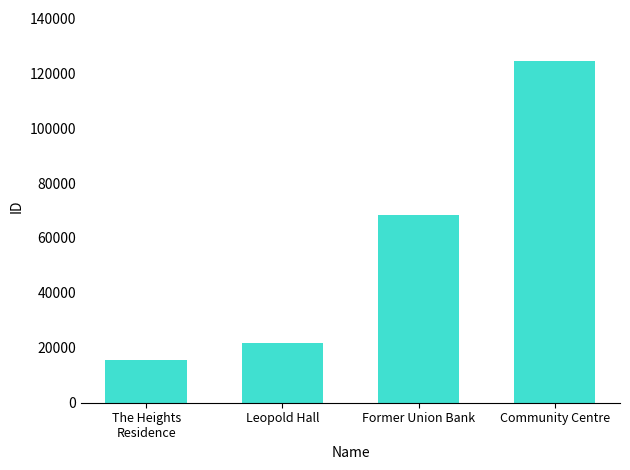

List the labels in order of value, largest first.

Community Centre, Former Union Bank, Leopold Hall, The Heights
Residence